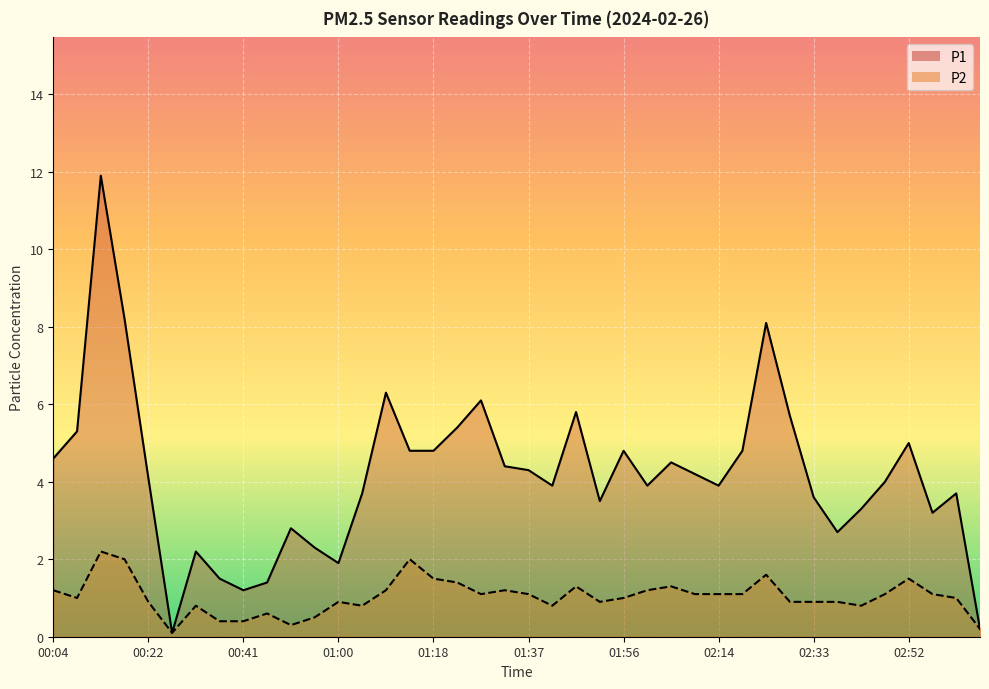

What position from the left is 02:19?

30